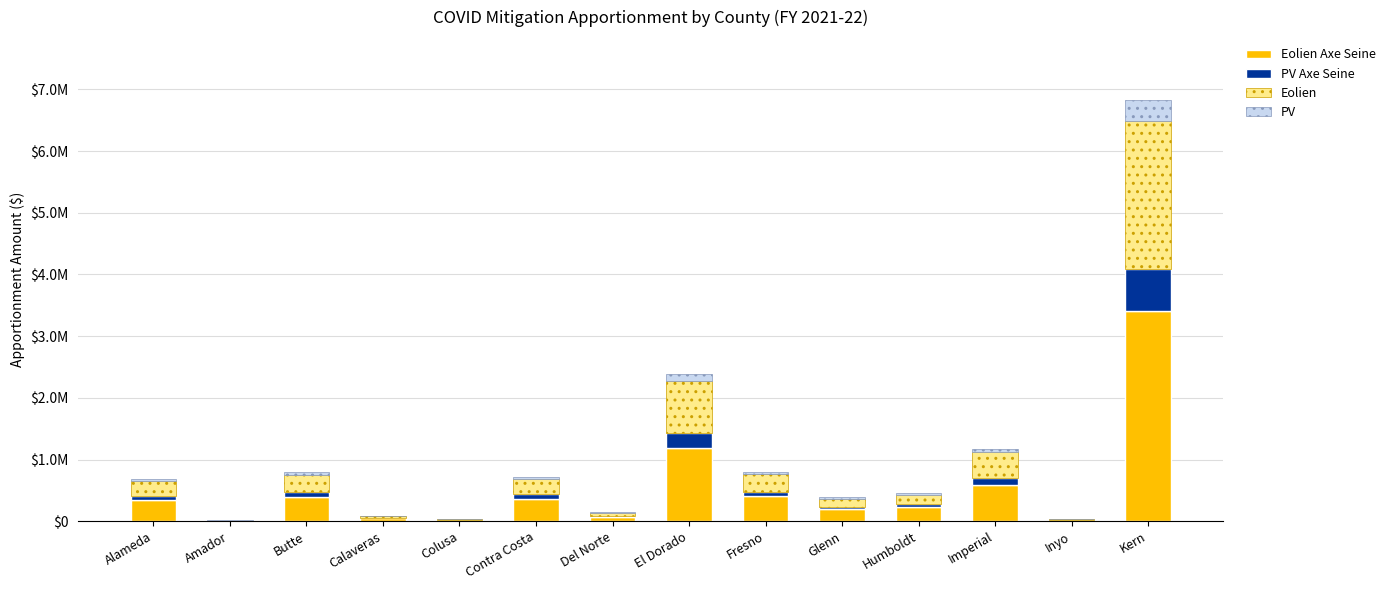

Does the chart contain stacked bars?

Yes